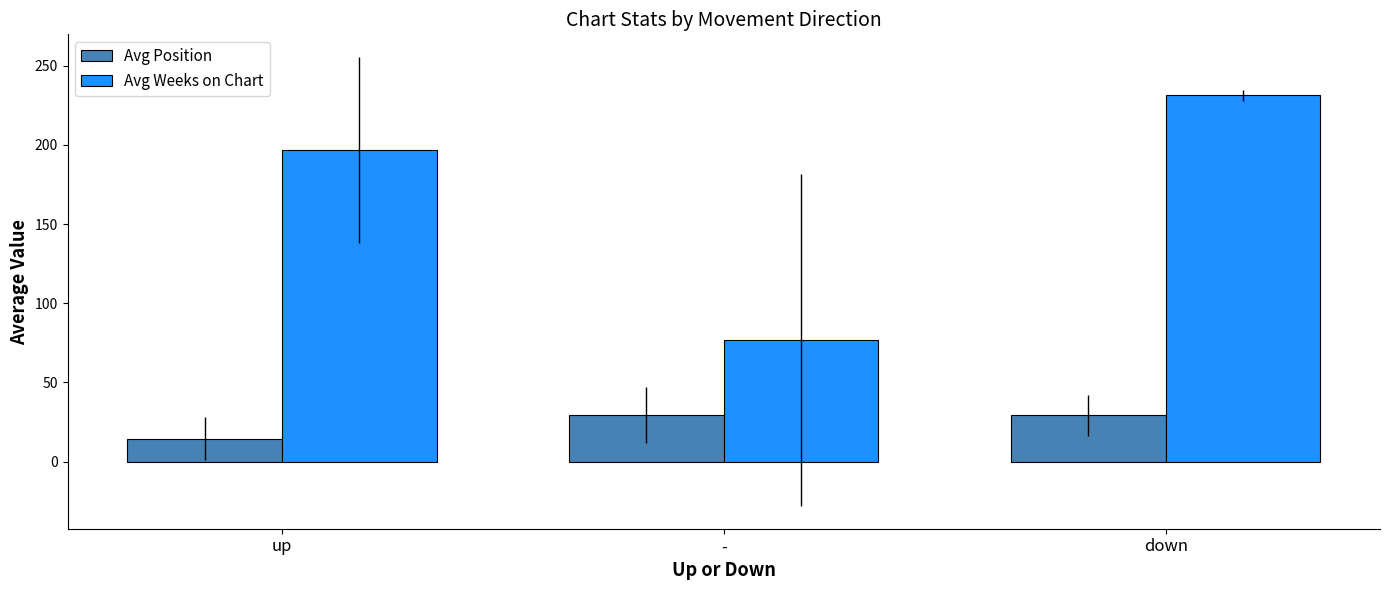

At which label is Avg Weeks on Chart closest to 153?

up